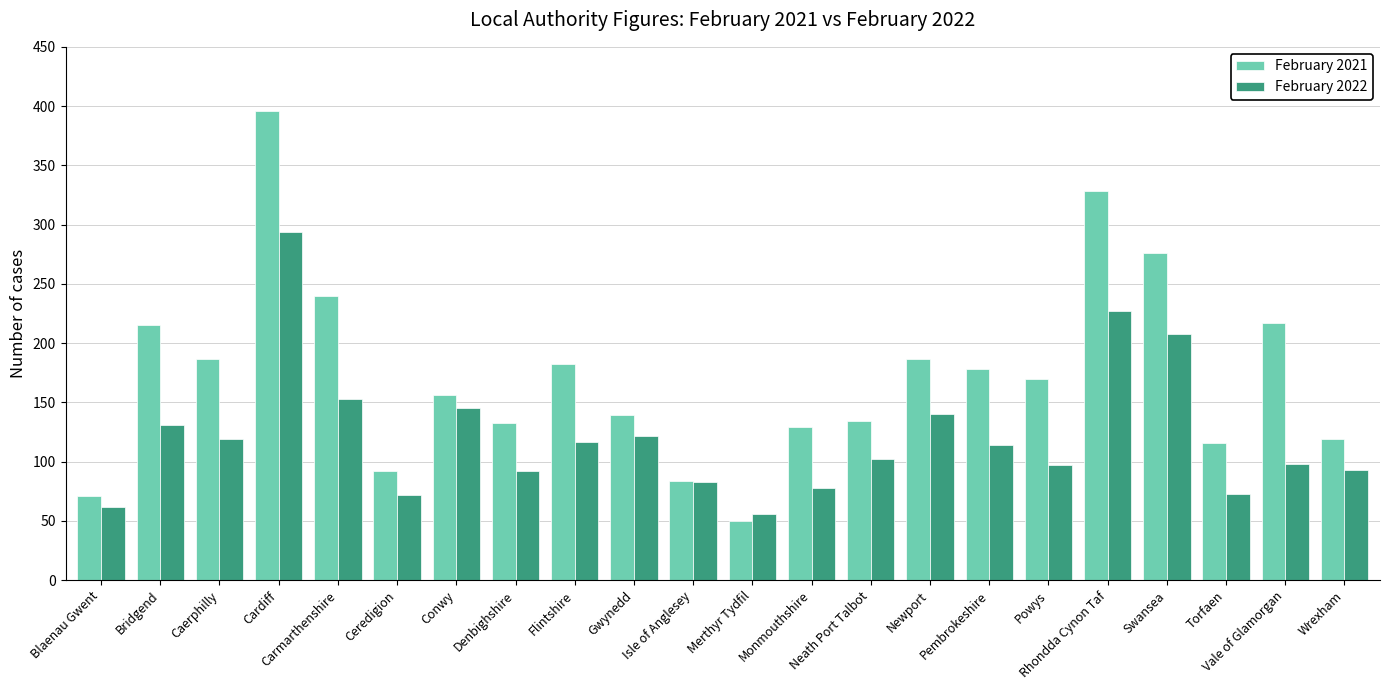

What is the spread (max minus min) of values at Ceredigion?

20